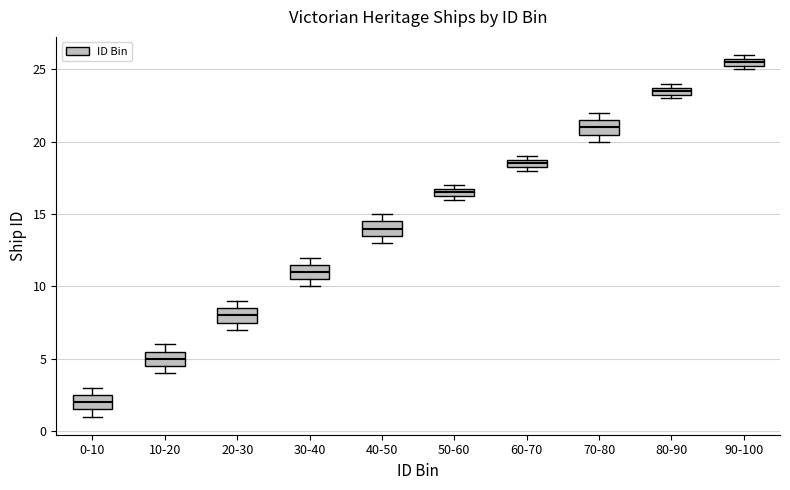

Where is the lower edge of the box for 40-50 on the y-axis? The values are not printed on the chart, so give them approximately, as read against the axis.

13.5